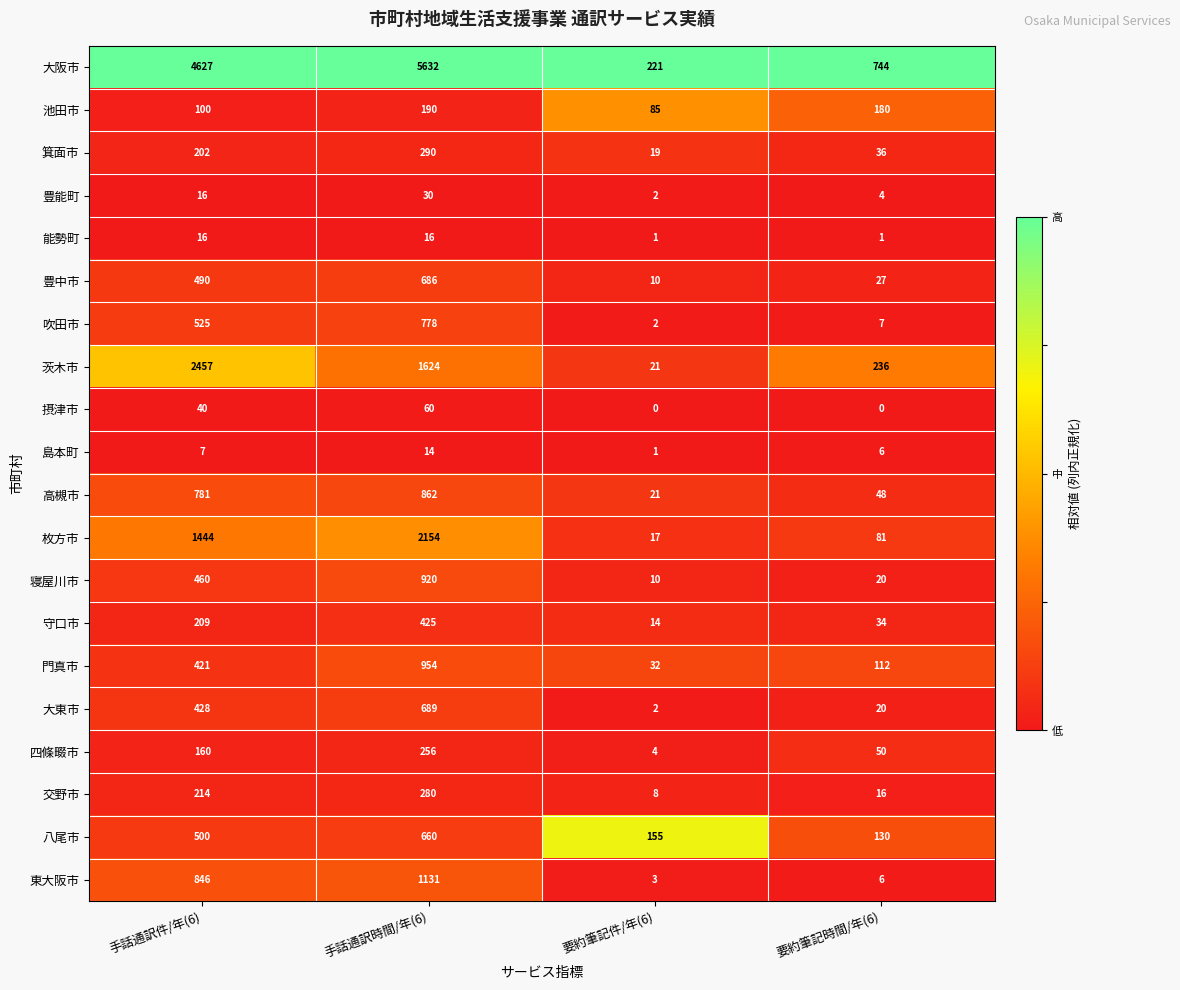

What is the difference between the maximum and second lowest values in the 摂津市 series?

60